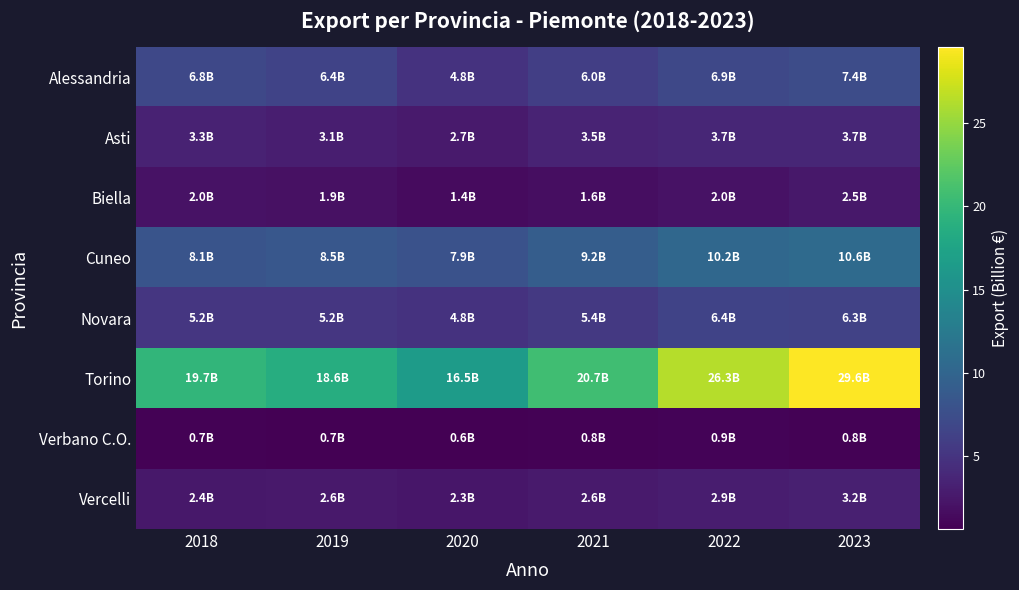

Reading right to left, list all the values displayed in this chart.

Alessandria: 2023=7.4	2022=6.9	2021=6.0	2020=4.8	2019=6.4	2018=6.8
Asti: 2023=3.7	2022=3.7	2021=3.5	2020=2.7	2019=3.1	2018=3.3
Biella: 2023=2.5	2022=2.0	2021=1.6	2020=1.4	2019=1.9	2018=2.0
Cuneo: 2023=10.6	2022=10.2	2021=9.2	2020=7.9	2019=8.5	2018=8.1
Novara: 2023=6.3	2022=6.4	2021=5.4	2020=4.8	2019=5.2	2018=5.2
Torino: 2023=29.6	2022=26.3	2021=20.7	2020=16.5	2019=18.6	2018=19.7
Verbano C.O.: 2023=0.8	2022=0.9	2021=0.8	2020=0.6	2019=0.7	2018=0.7
Vercelli: 2023=3.2	2022=2.9	2021=2.6	2020=2.3	2019=2.6	2018=2.4